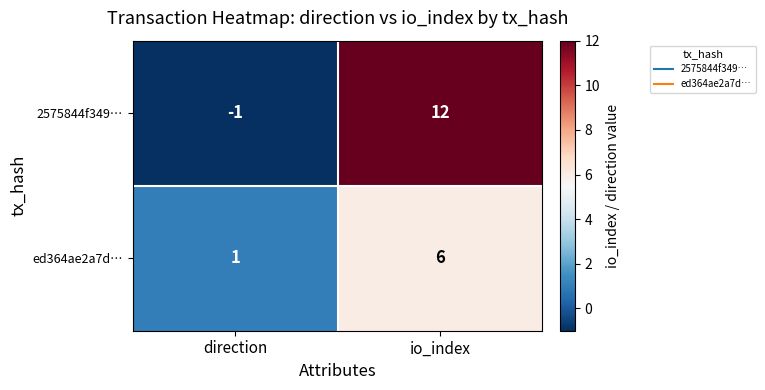

How many series are shown in this chart?

2